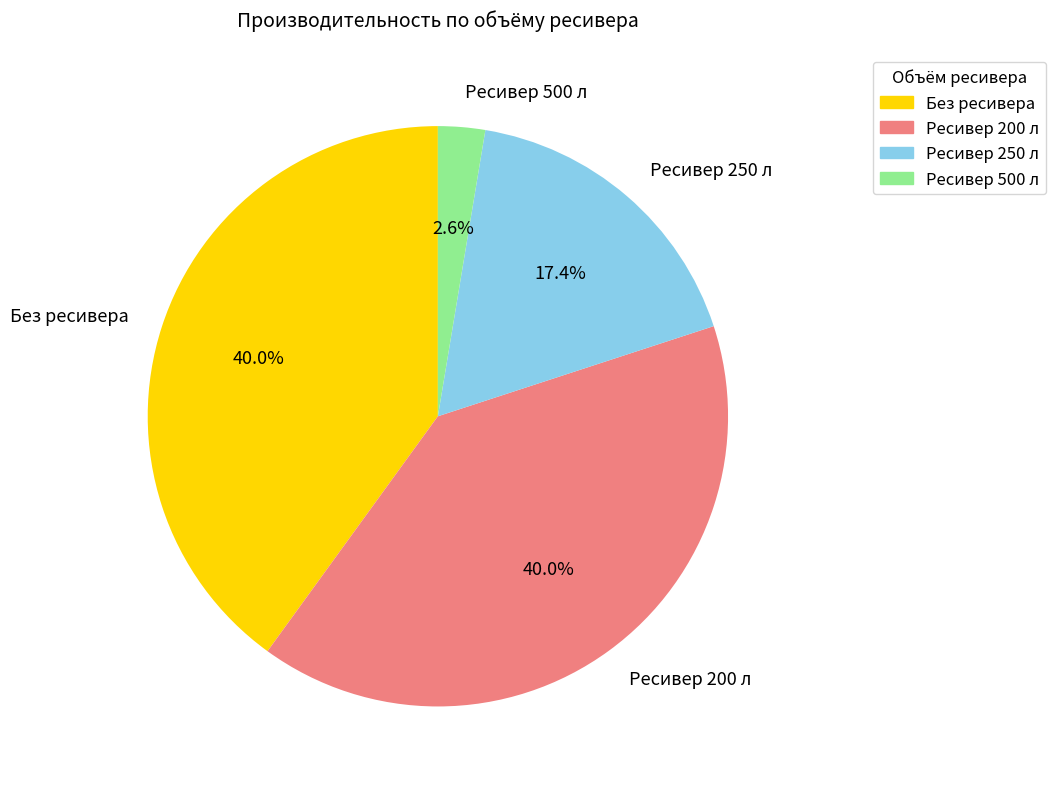

Does Без ресивера account for over 50% of the chart?

No